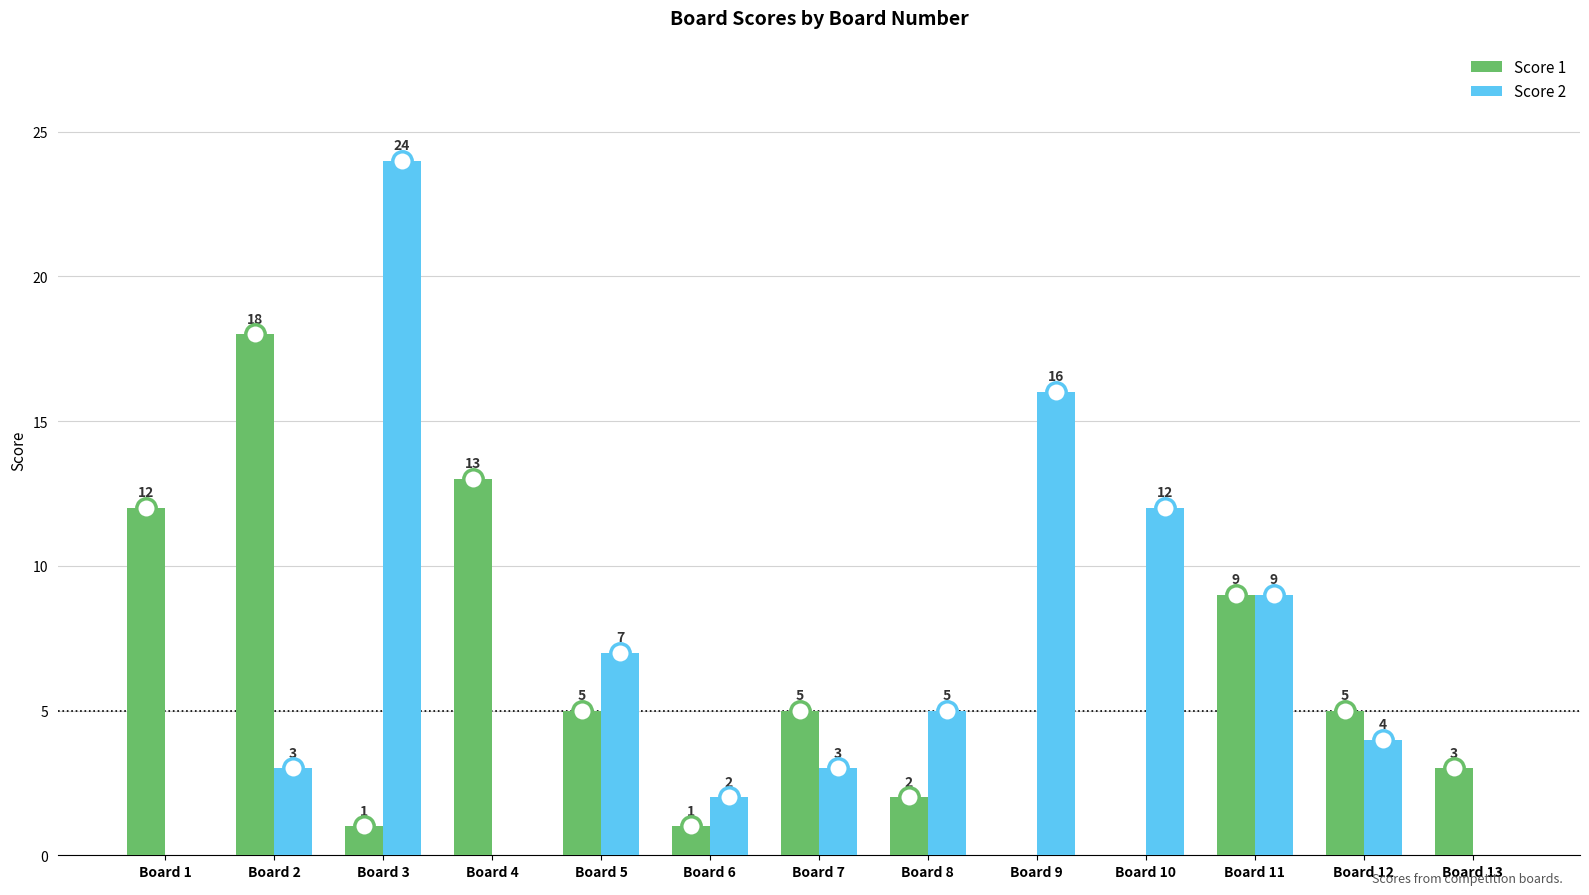

What is the sum of the Score 1 values at Board 7 and Board 13?

8